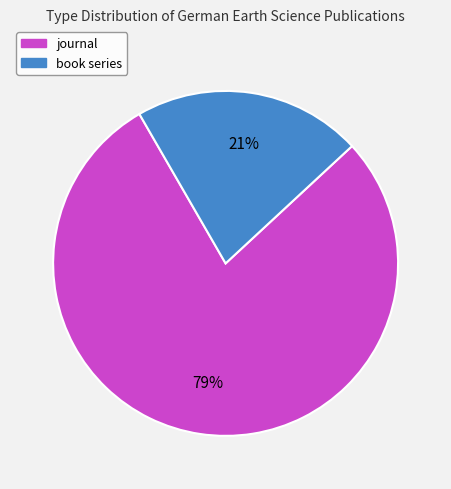

How many slices are in this pie chart?

2